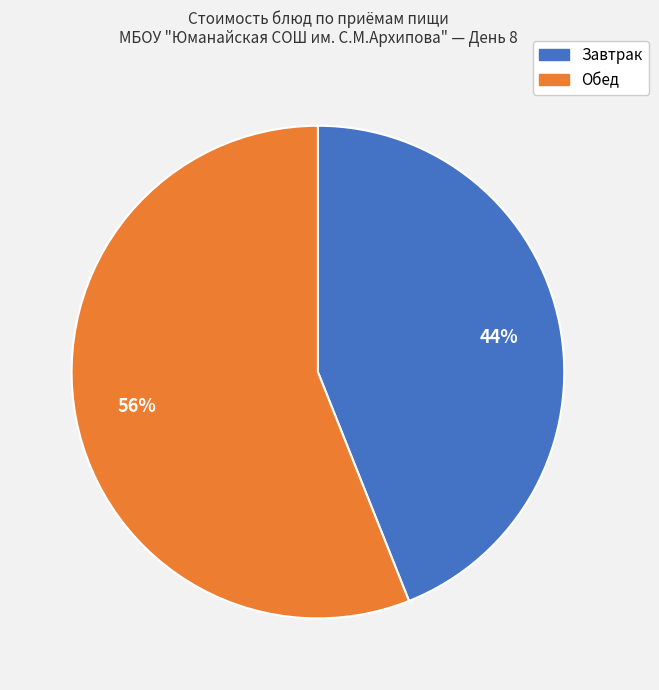

To the nearest percent, what is the average slice percentage?

50%